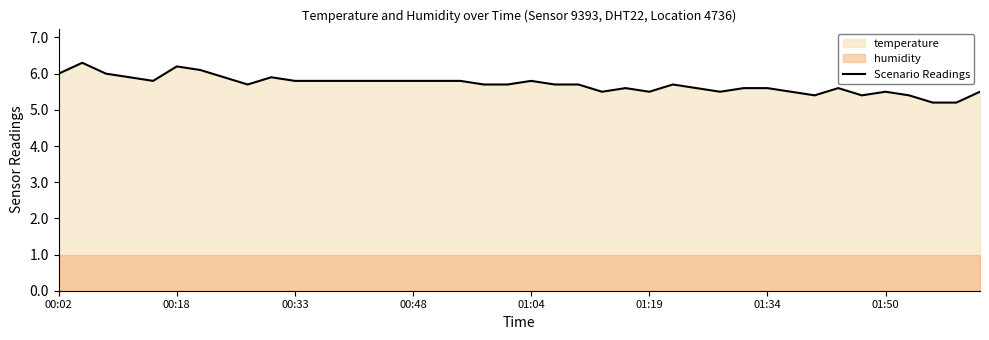

What is the sum of the values at 19 and 00:18?

12.0